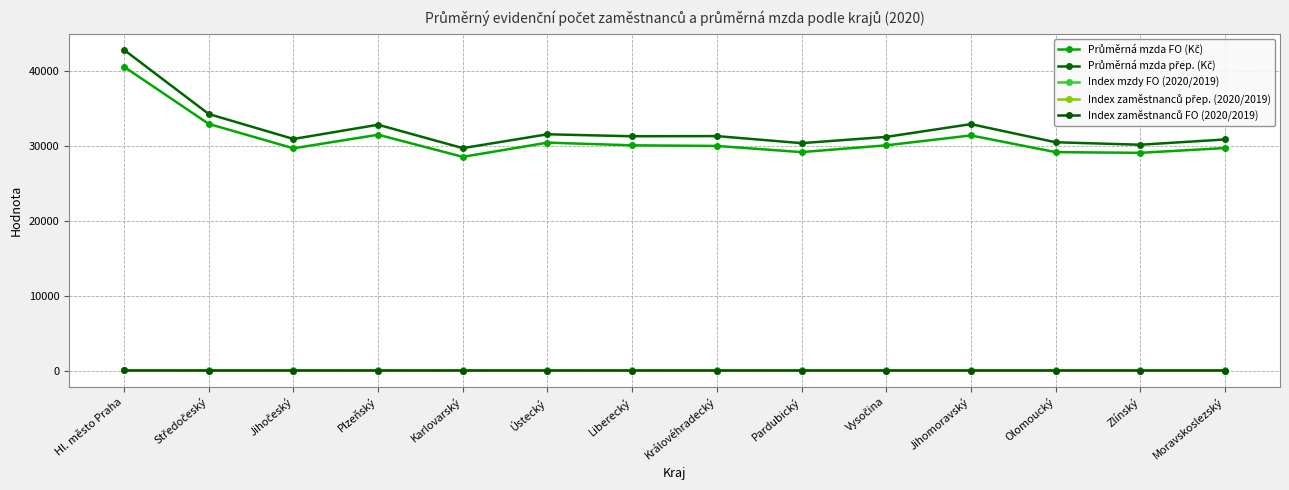

How many lines are shown in the chart?

5